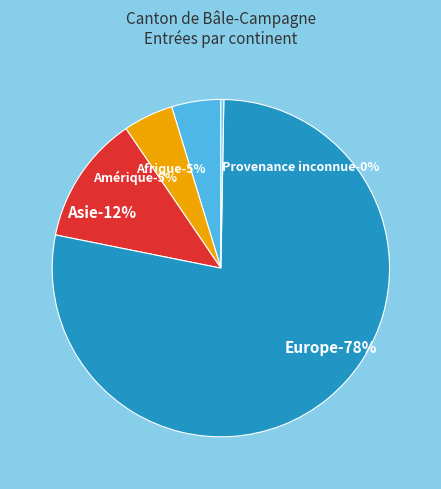

How many slices are in this pie chart?

5